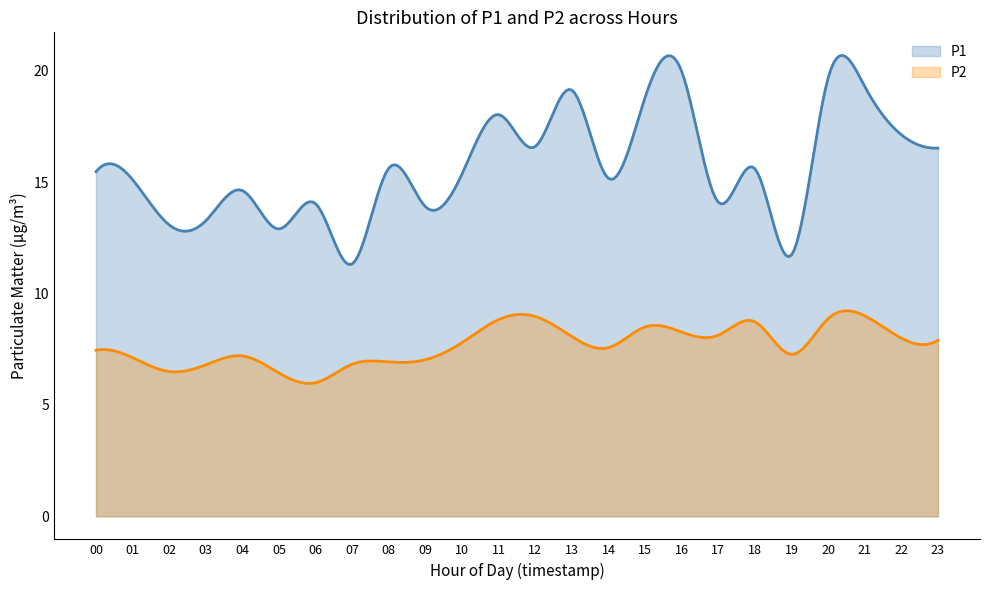

True or false: P2 and P1 intersect in this chart.

False